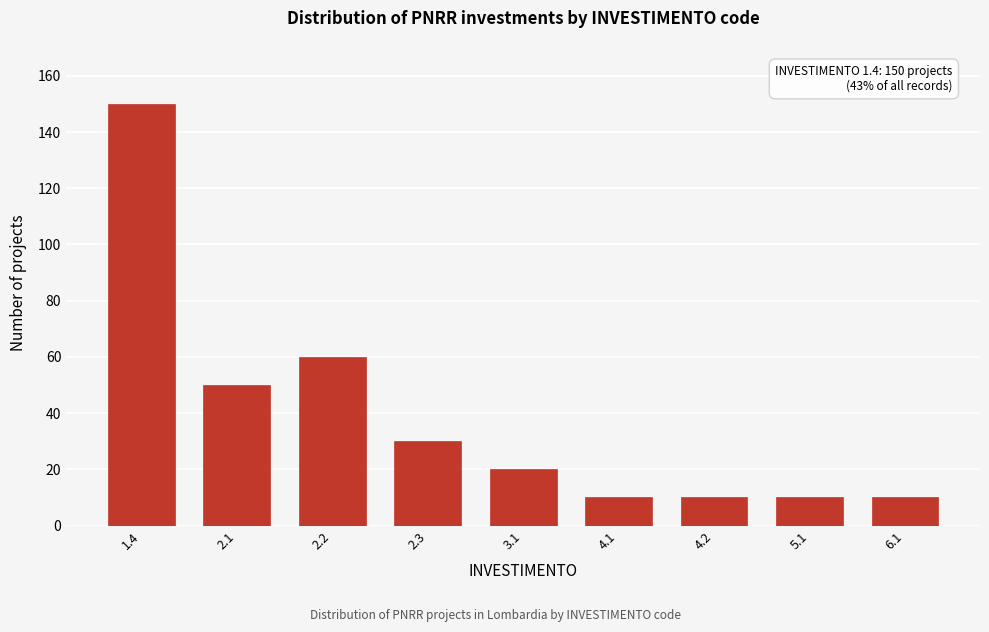

Reading left to right, extract all data points from this chart.

150	50	60	30	20	10	10	10	10